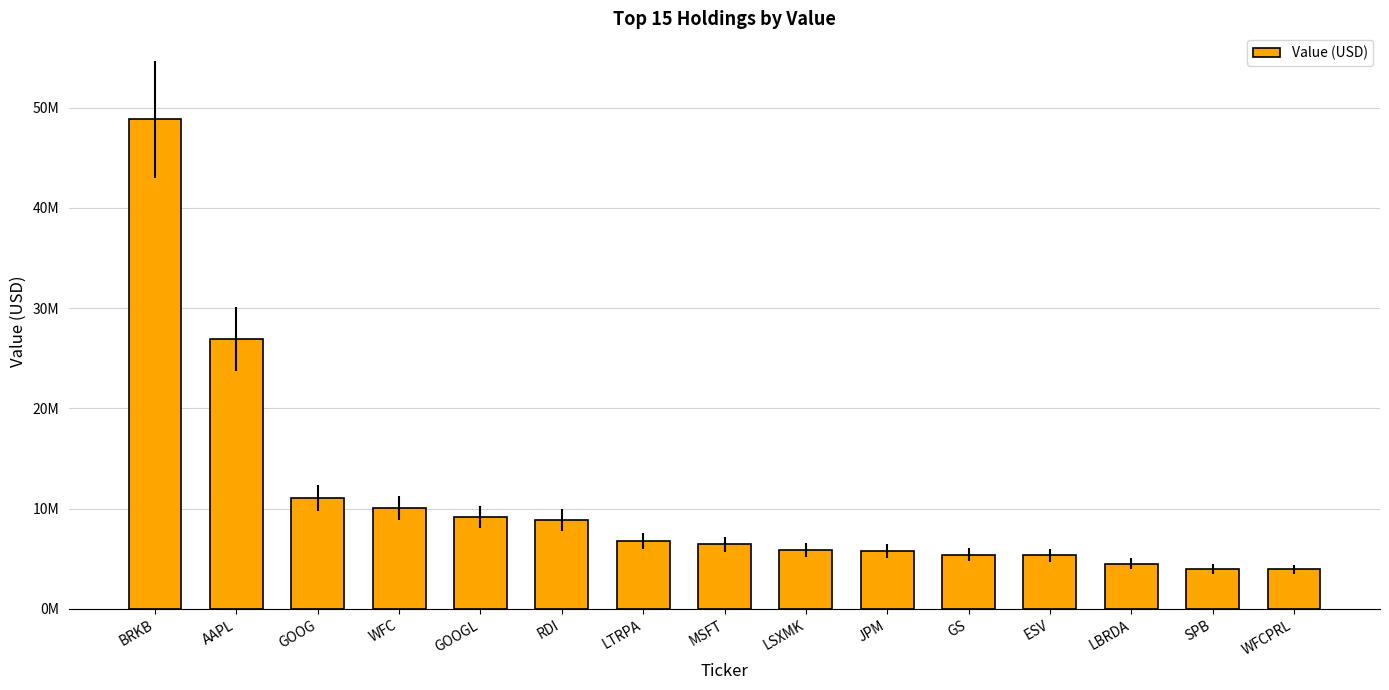

True or false: the data shows 8041526 at GS.

False